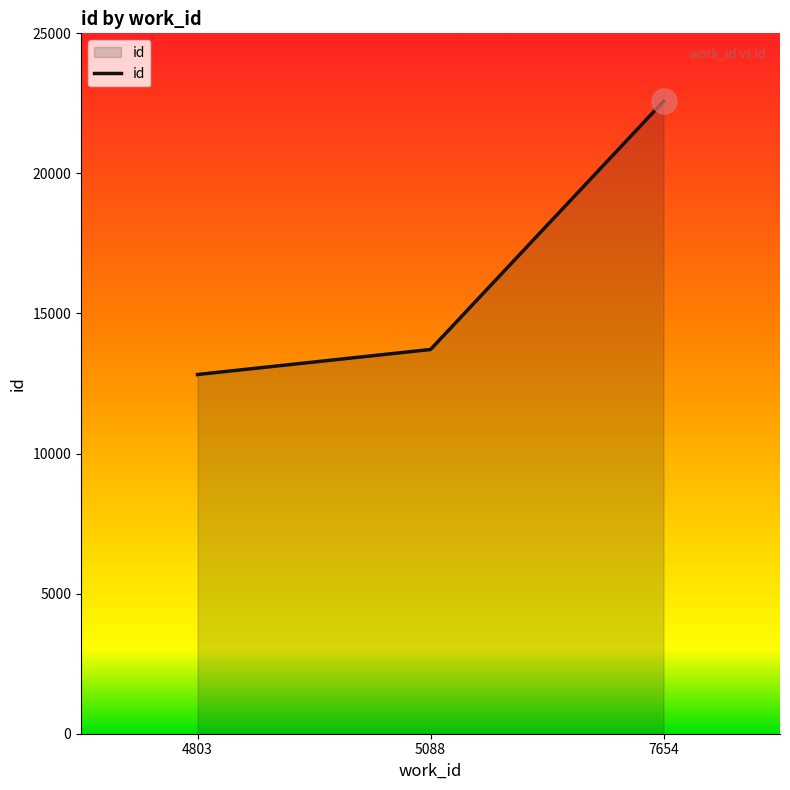

Between 5088 and 7654, which is larger?

7654